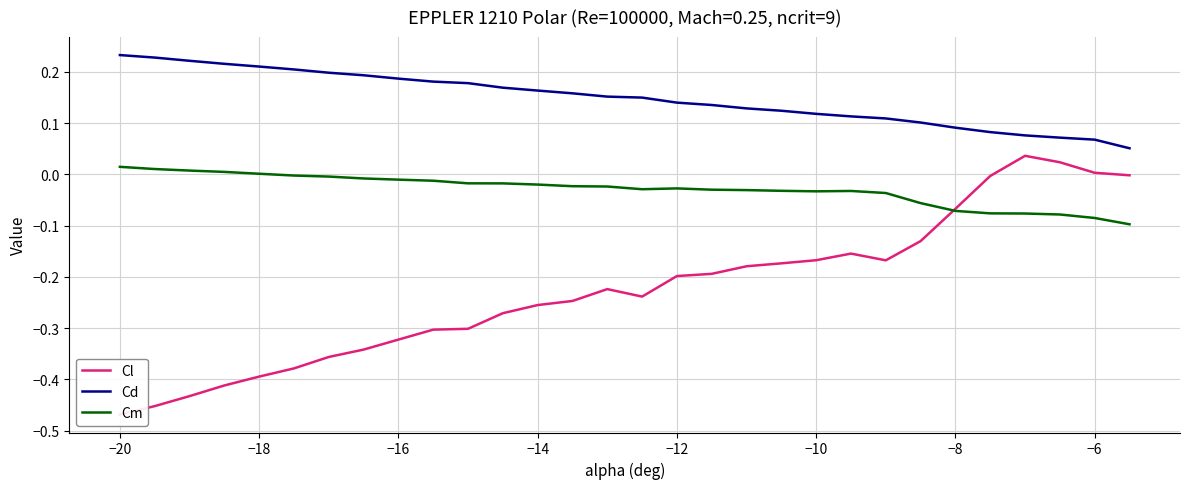

True or false: Cd and Cl intersect in this chart.

False